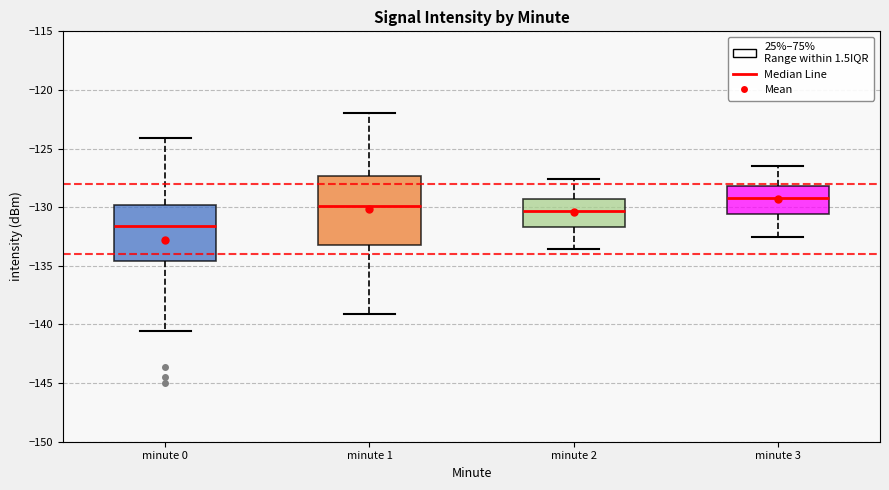

Which box has the highest median line?

minute 3